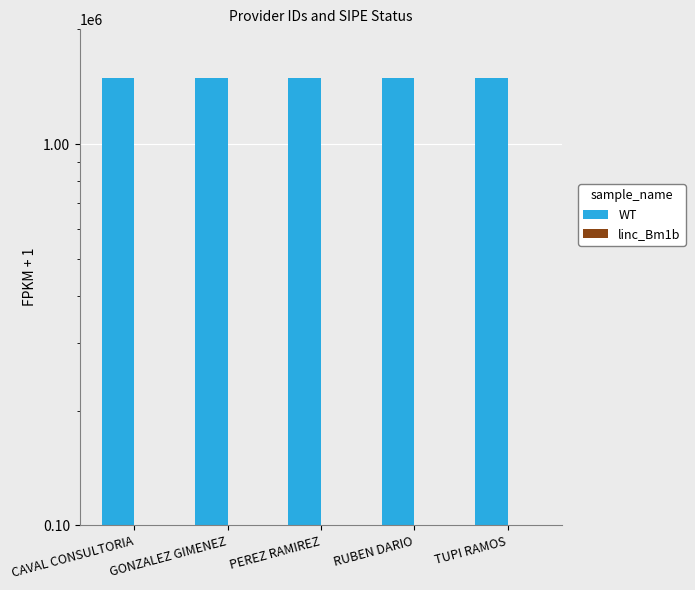

Is it true that linc_Bm1b equals 1 at CAVAL CONSULTORIA?

True